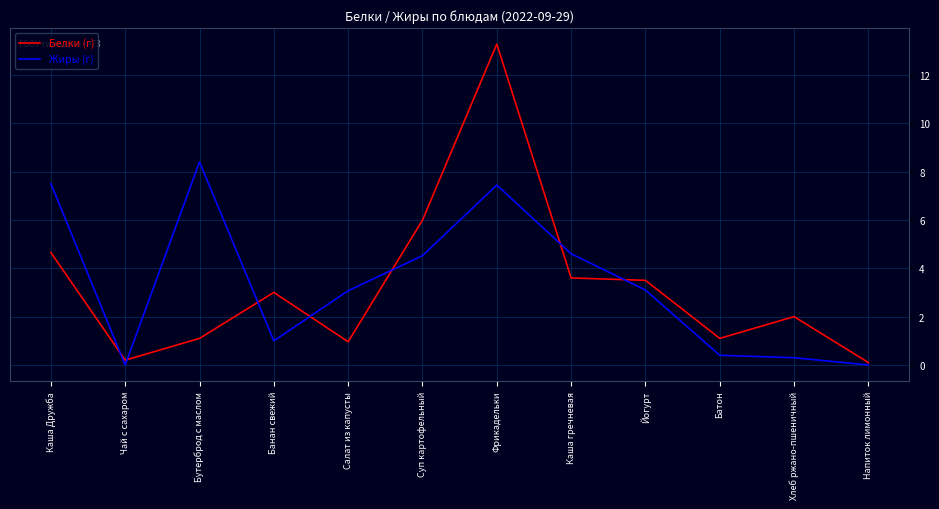

The value of Жиры (г) at Каша гречневая is 7.3. True or false?

False